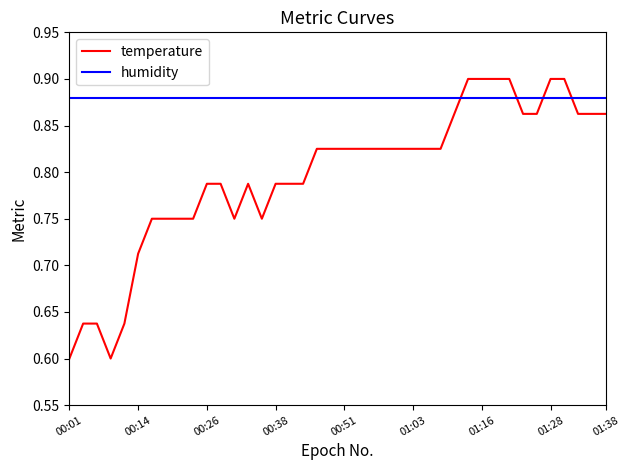

How many intersections are there between temperature and humidity?

4